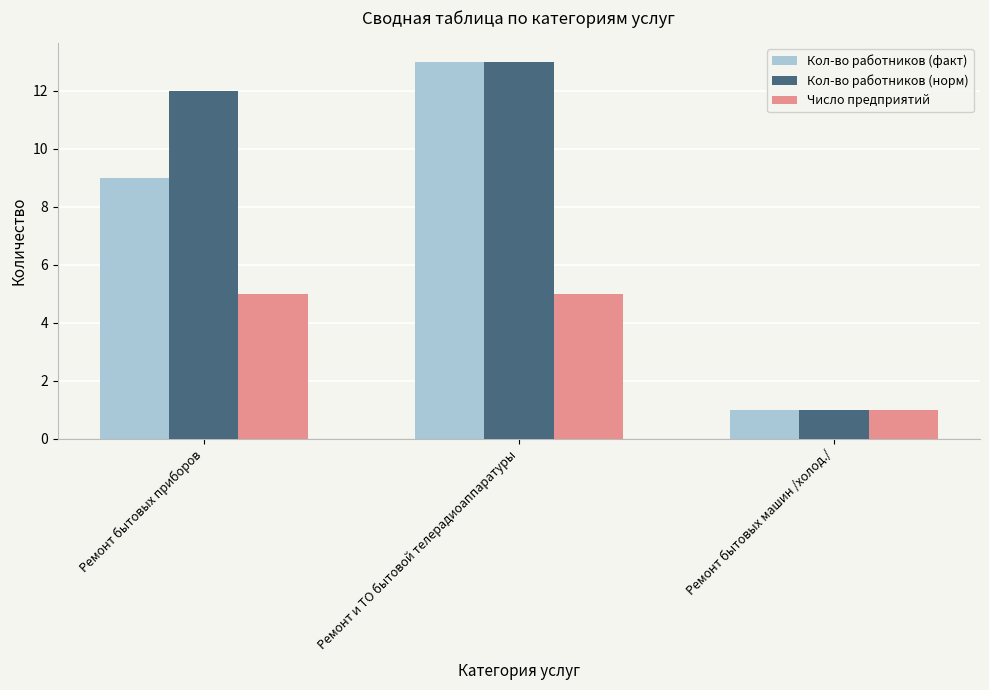

Reading left to right, extract all data points from this chart.

Кол-во работников (факт): 9	13	1
Кол-во работников (норм): 12	13	1
Число предприятий: 5	5	1